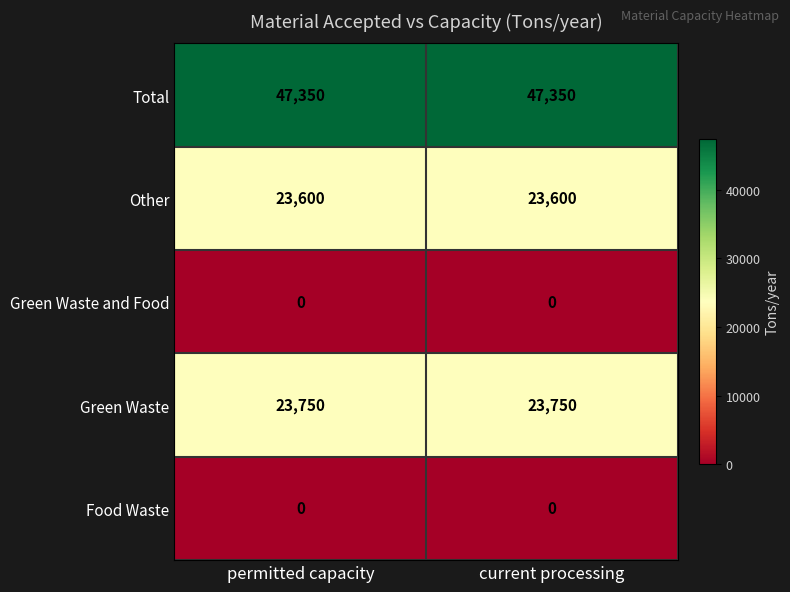

At how many categories does at least one series exceed 15455?

2